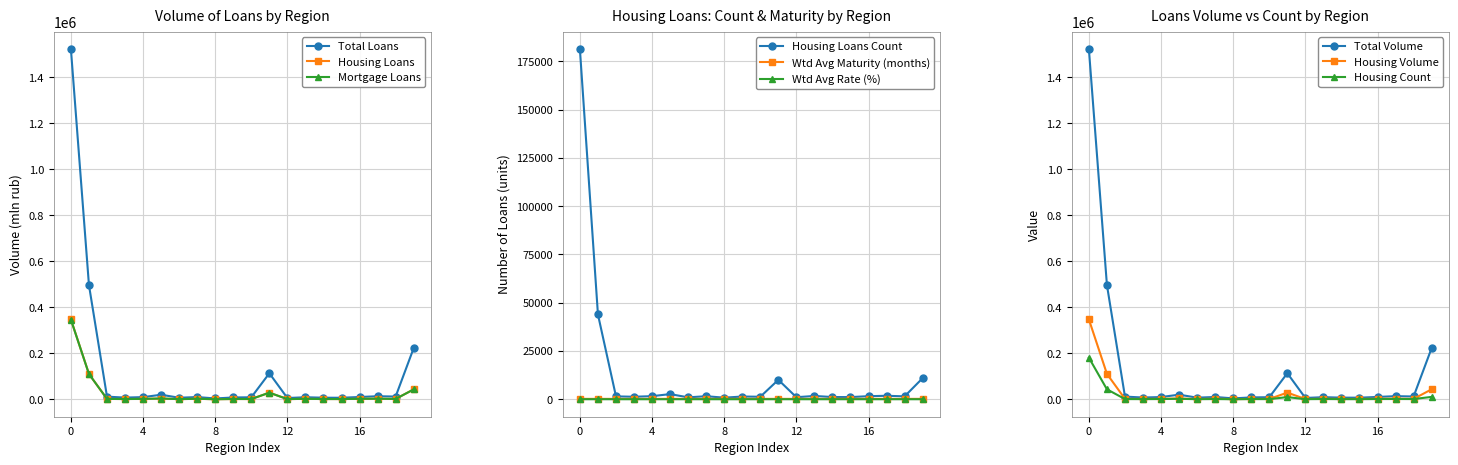

True or false: volume of loans total (mln rub) has a value of 497167.0 at CENTRAL FEDERAL DISTRICT.

True